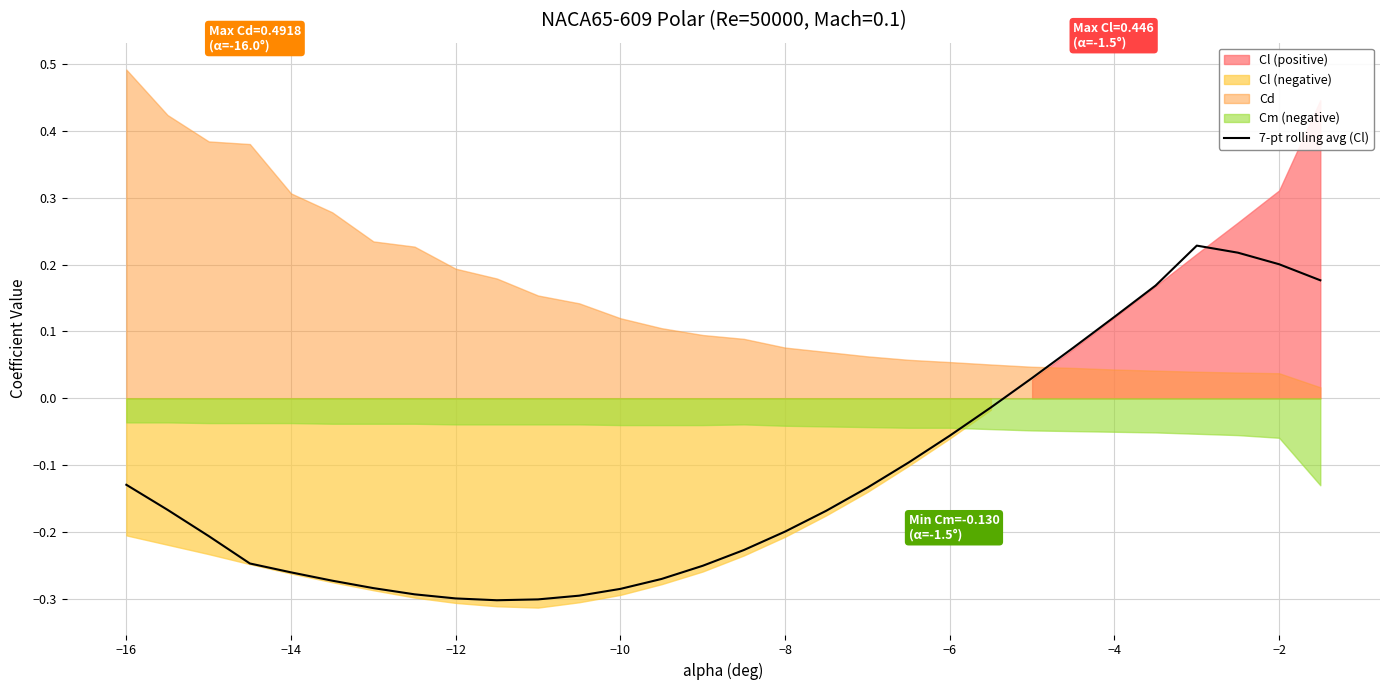

What is the smallest value displayed?

-0.3